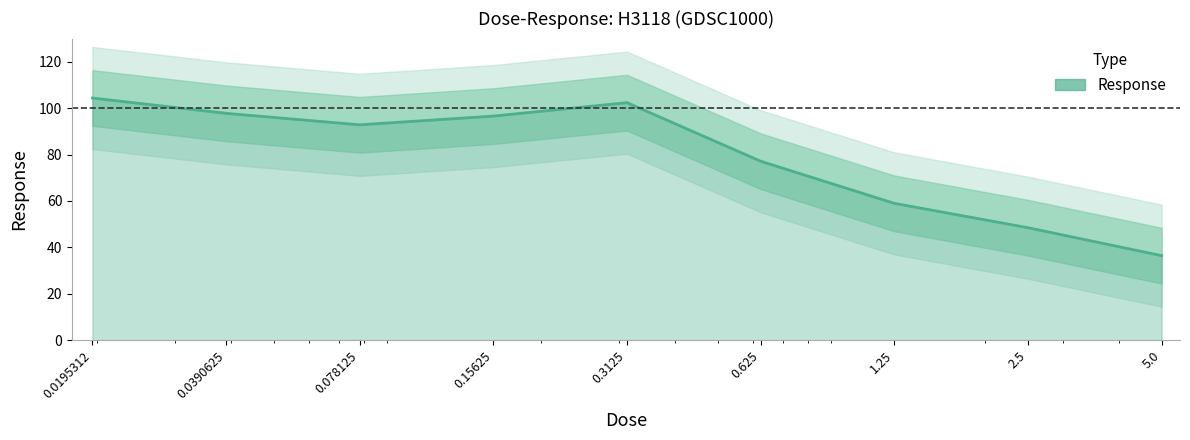

True or false: there are more than 0 points higher than both neighbors.

True